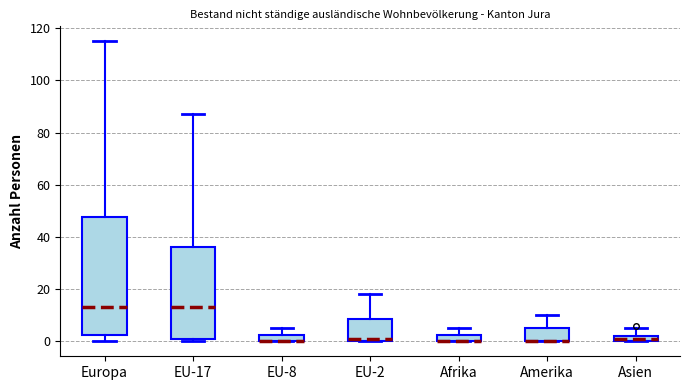

Which box is the tallest, from its lower edge to its upper edge?

Europa